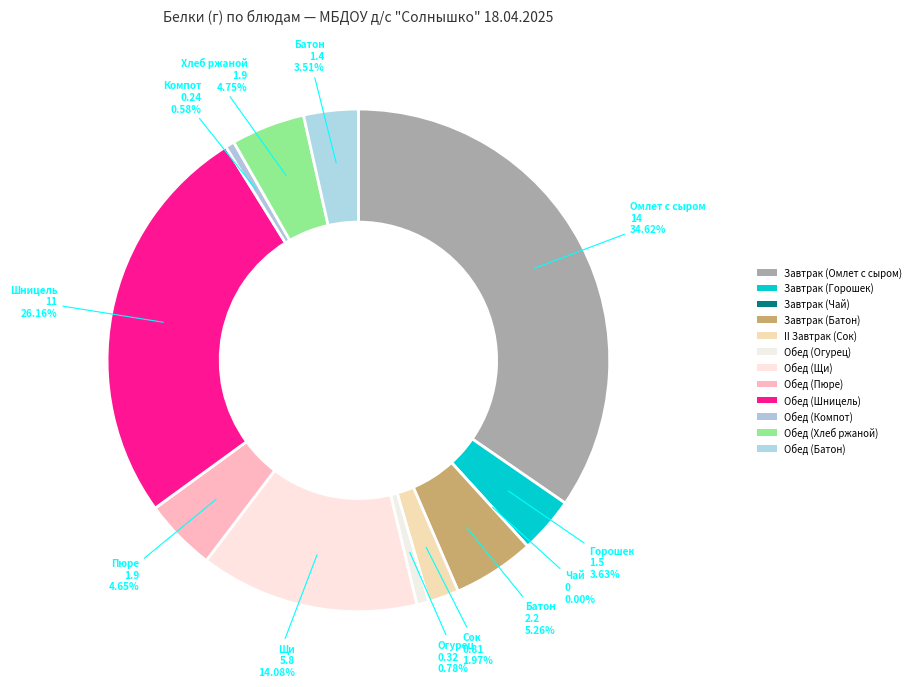

To the nearest percent, what portion does Обед (Шницель) represent?

26%